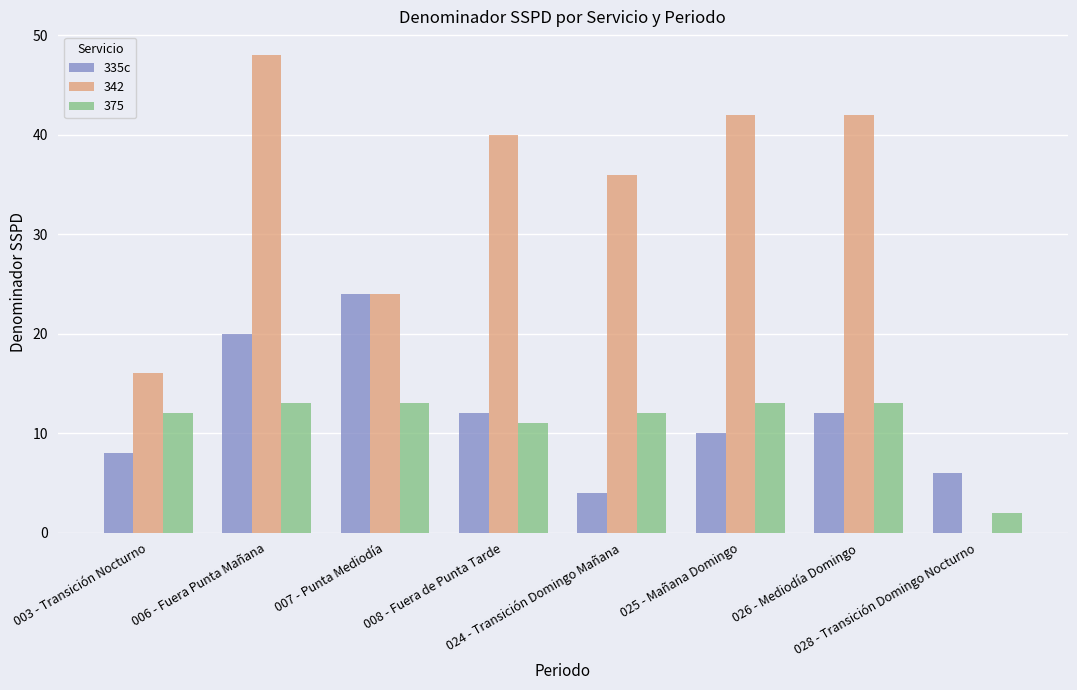

Are the bars grouped side by side (vs. stacked)?

Yes